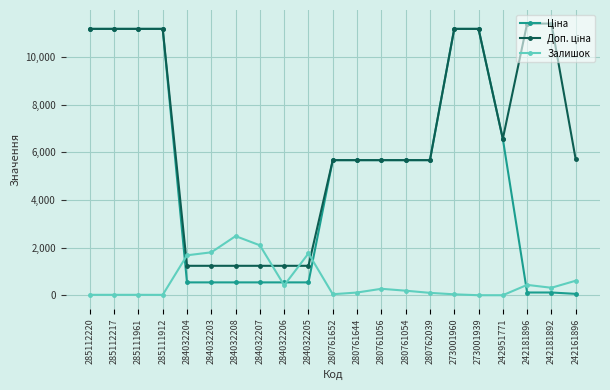

What is the total value across all series at 284032207?

3870.4